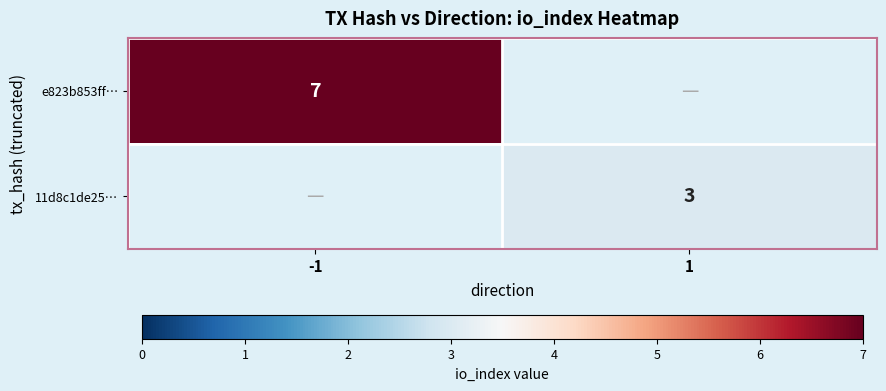

The e823b853ff… series shows 7 at -1. True or false?

True